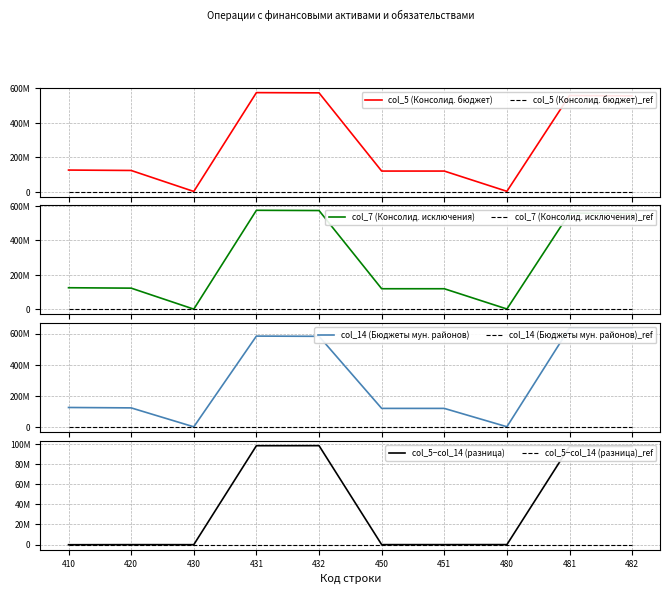

What is the difference between the col_5 (Консолидированный бюджет) values at 451 and 420?

3457568.2